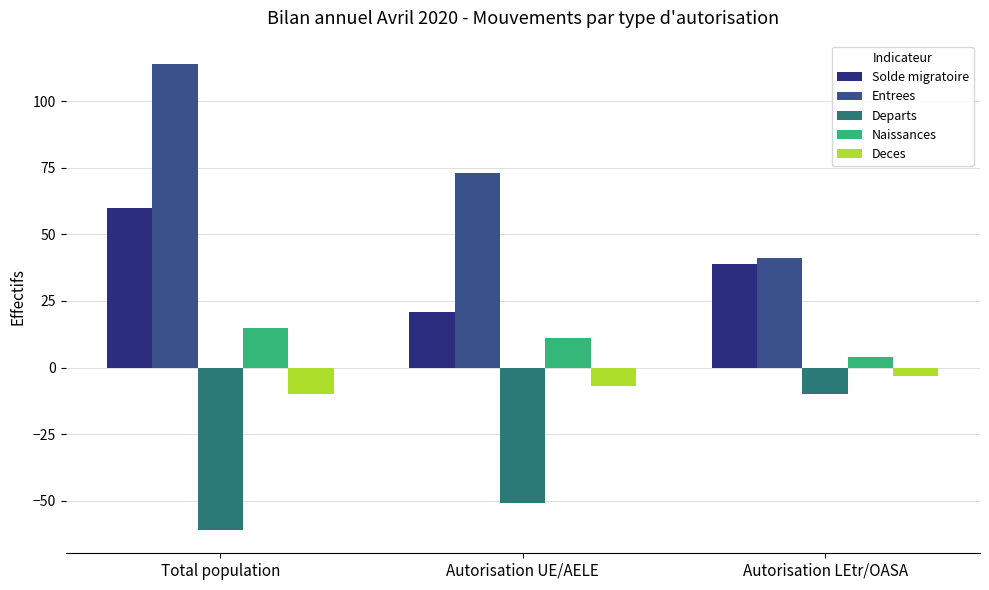

Are the bars horizontal?

No